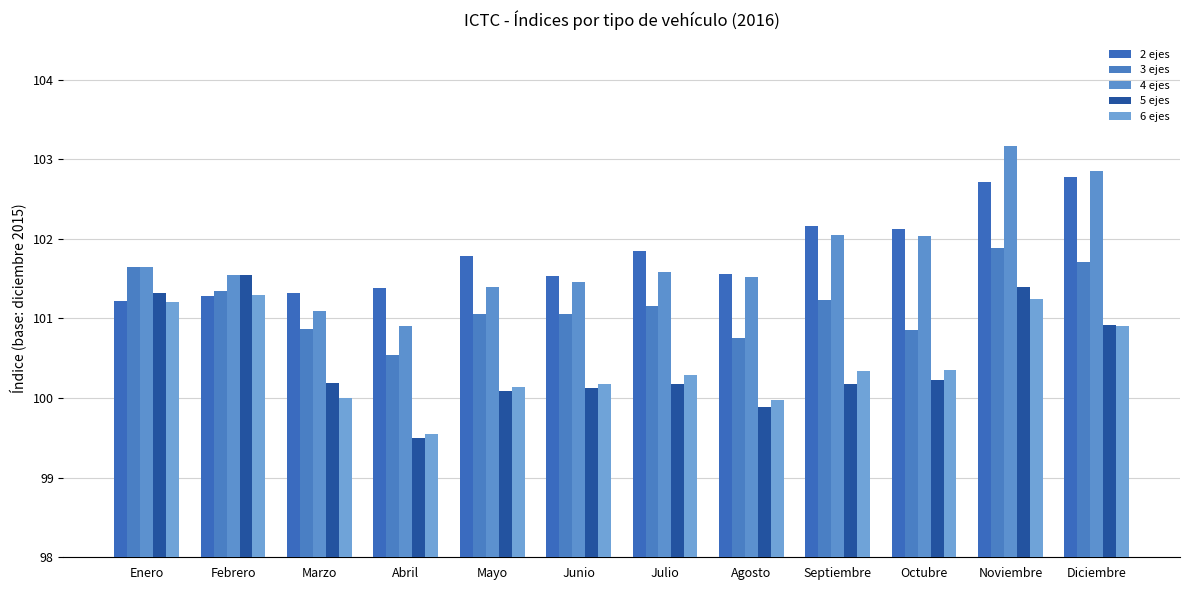

What position from the left is Octubre?

10